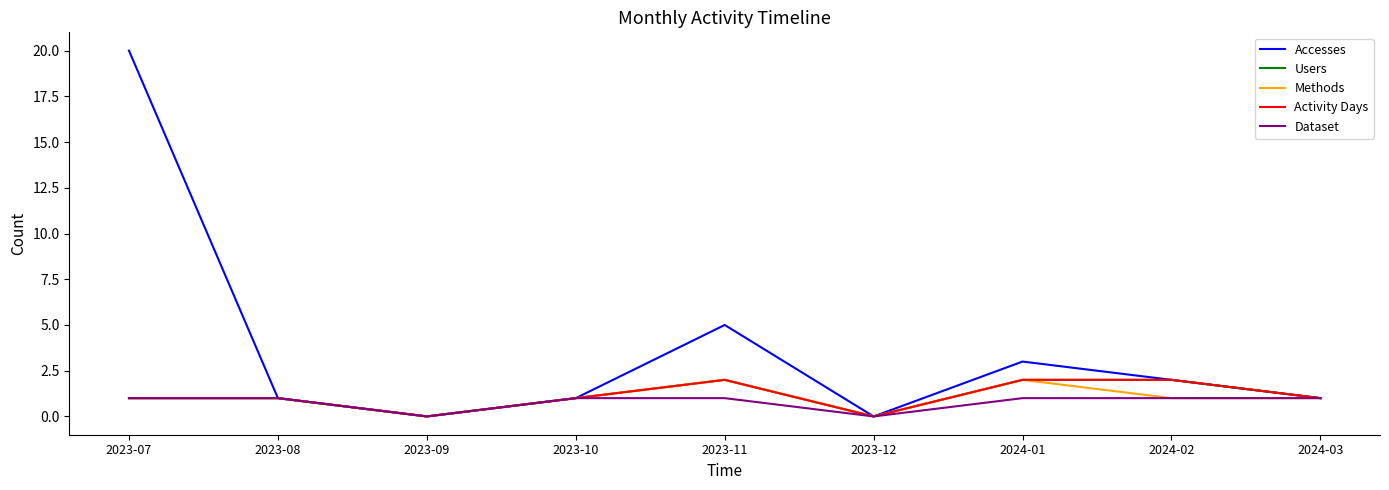

What is the approximate value of Dataset at 2023-10?

1